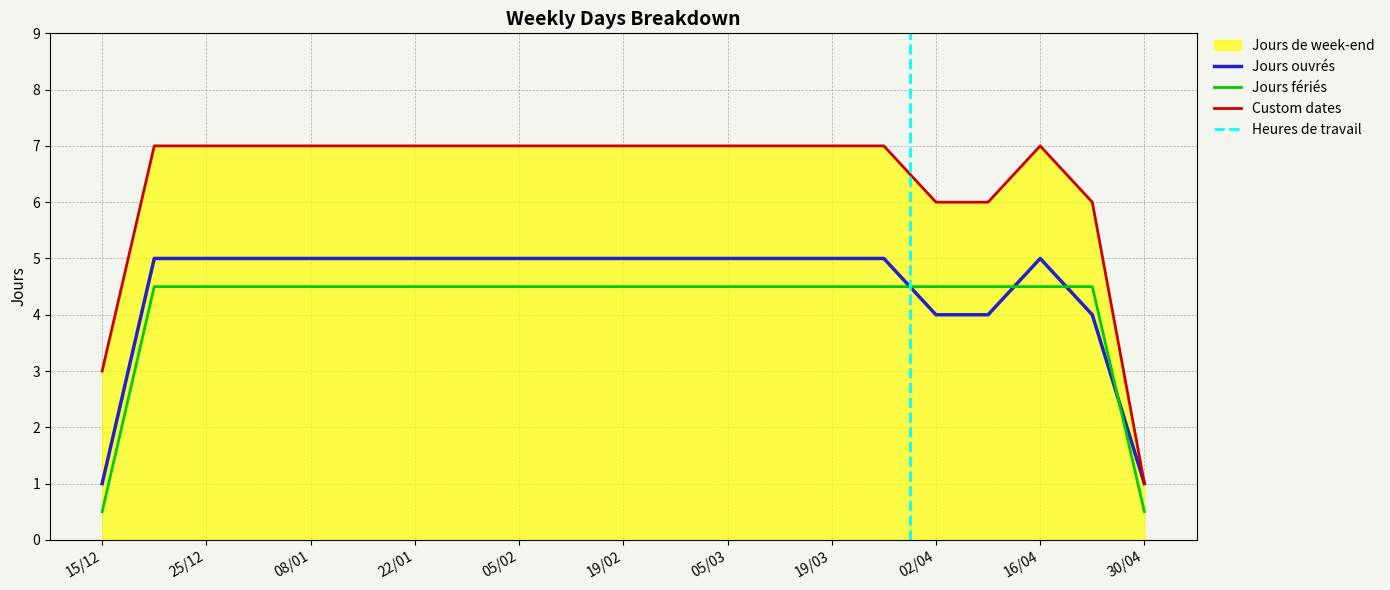

True or false: Custom dates has a value of 1.6 at 30/04.

False